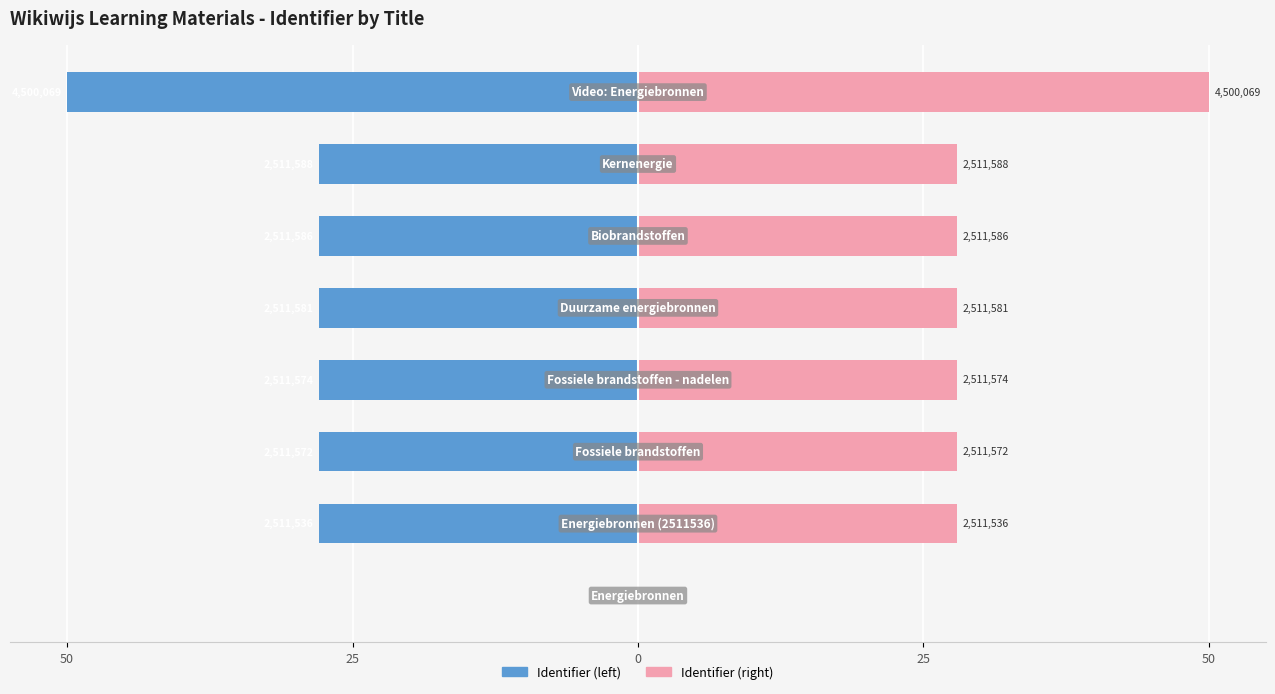

How many data points in Identifier (left) are above -27?

1